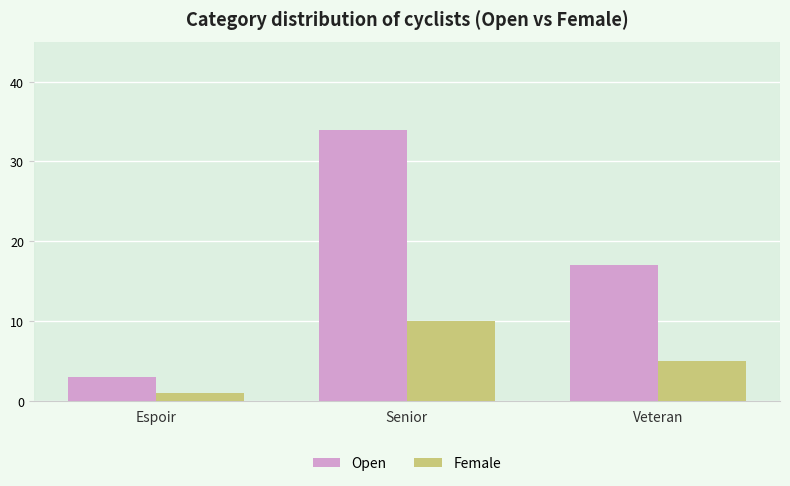

How many series are shown in this chart?

2